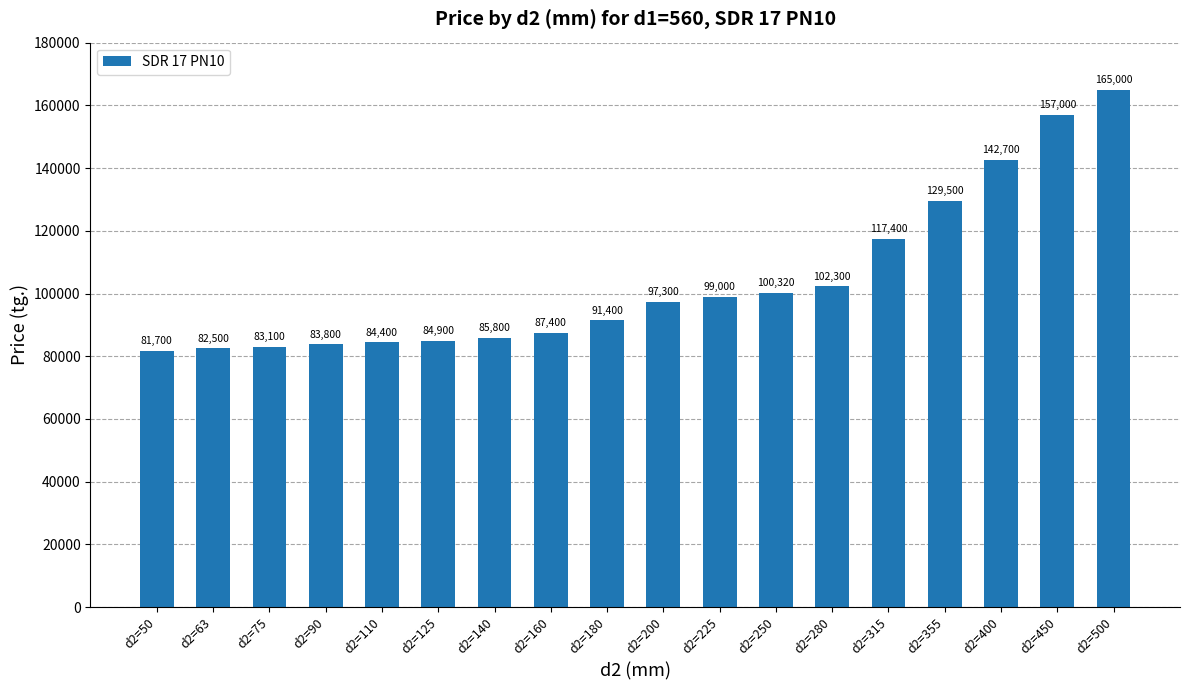

Approximately how many times larger is the value at d2=315 compared to d2=125?

1.4